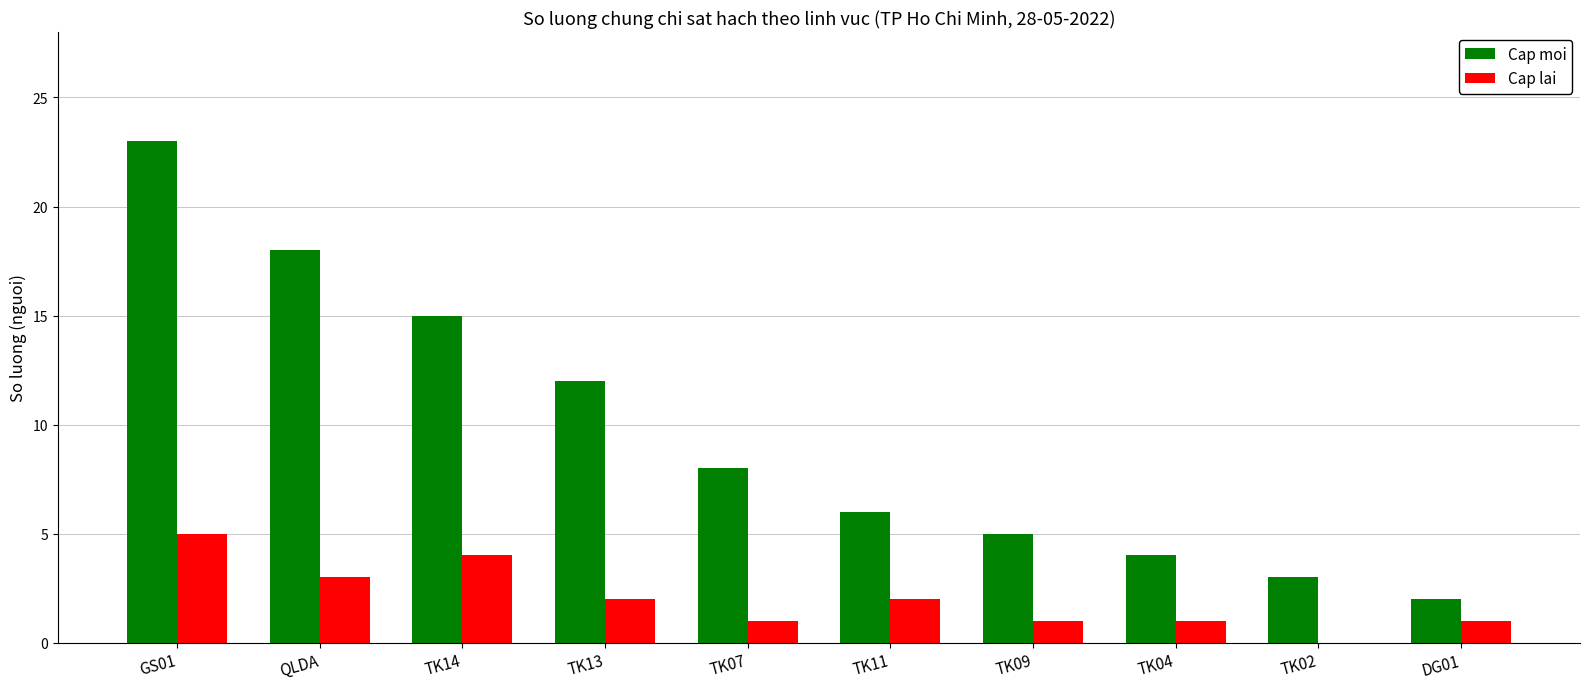

What is the sum of all Cap moi values?

96